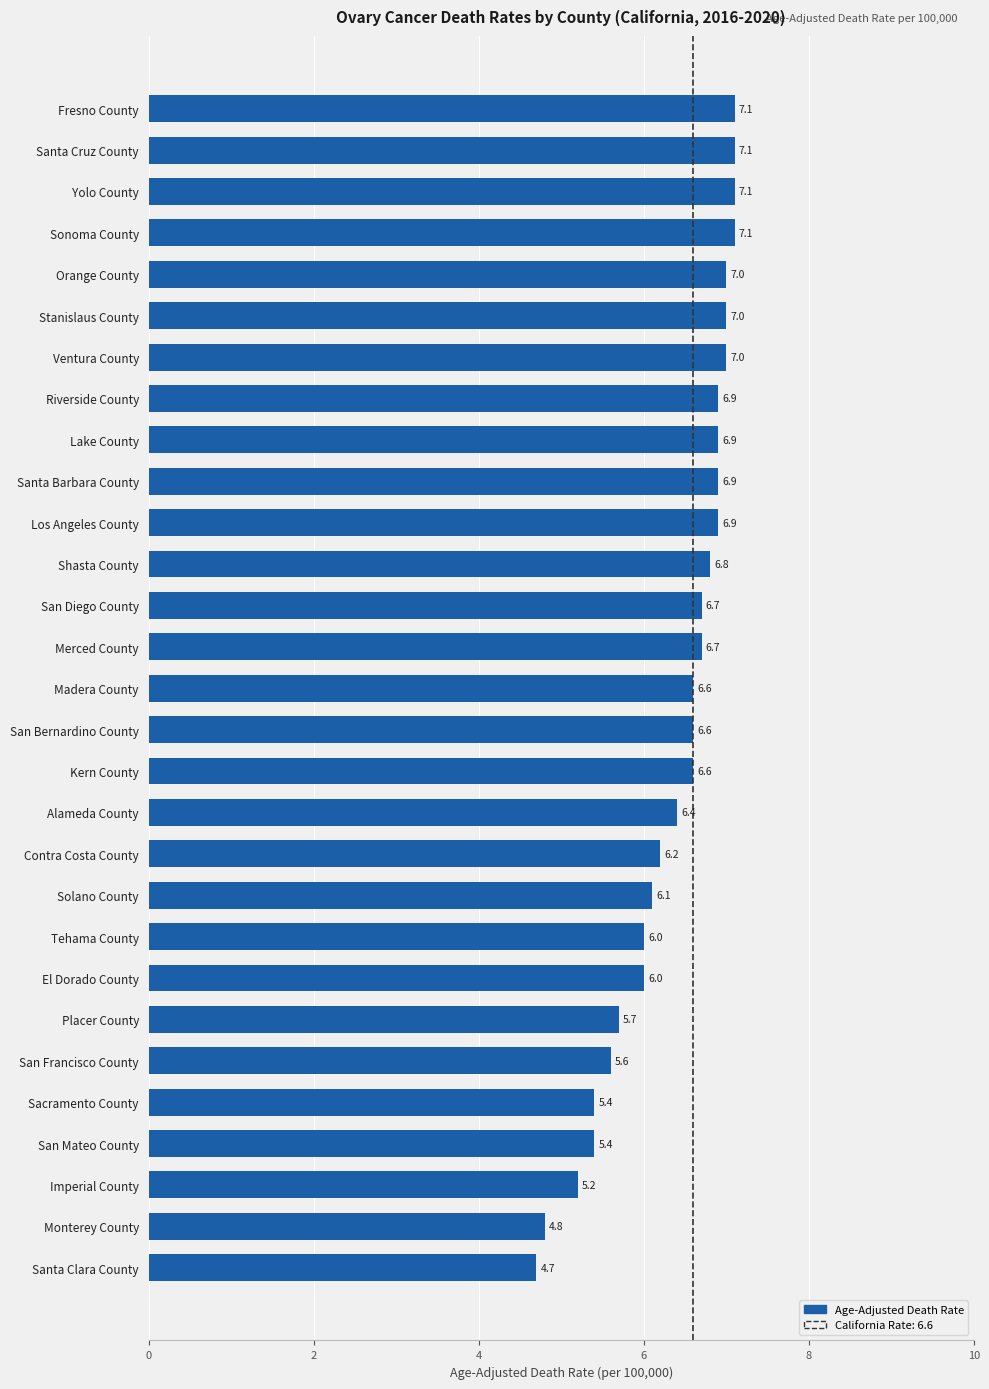

What is the sum of all values?

184.5